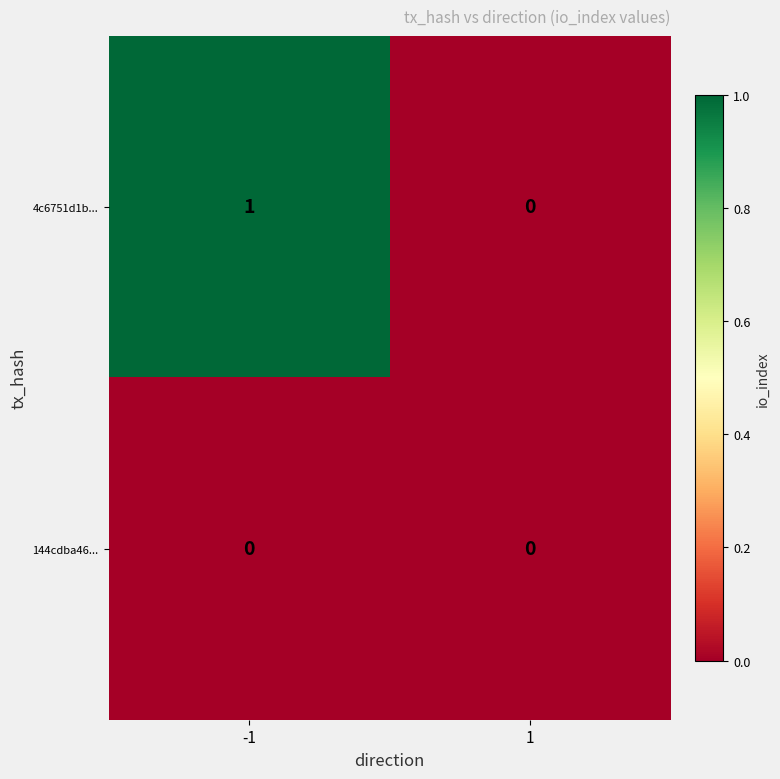

True or false: 144cdba46... has a value of 0 at -1.

True